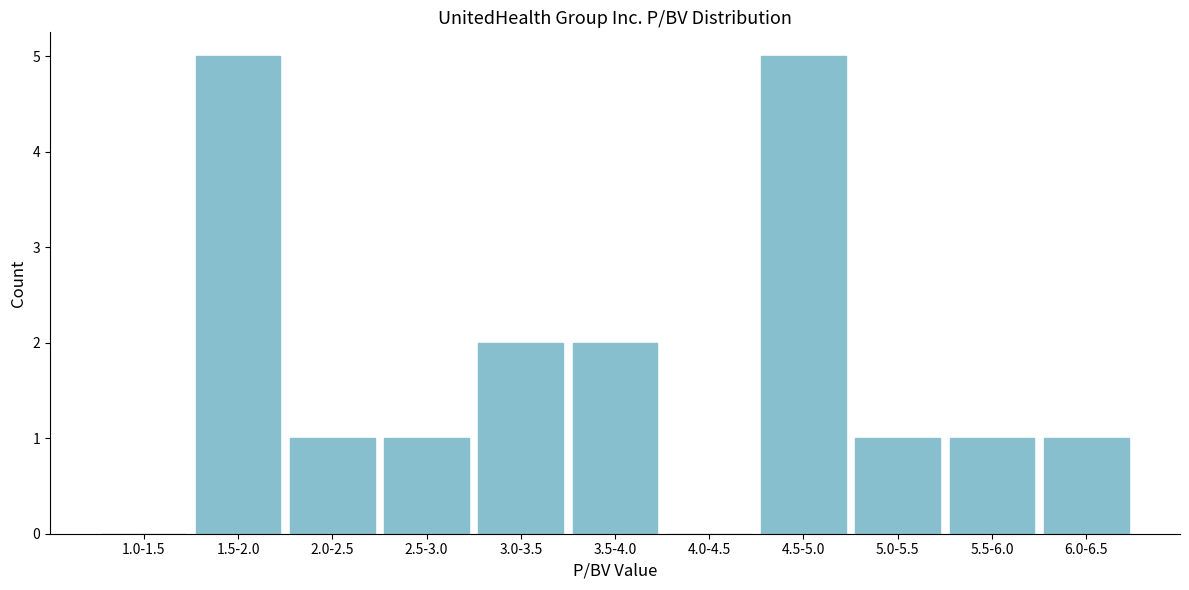

Reading left to right, list all the values displayed in this chart.

1.0-1.5=0	1.5-2.0=5	2.0-2.5=1	2.5-3.0=1	3.0-3.5=2	3.5-4.0=2	4.0-4.5=0	4.5-5.0=5	5.0-5.5=1	5.5-6.0=1	6.0-6.5=1